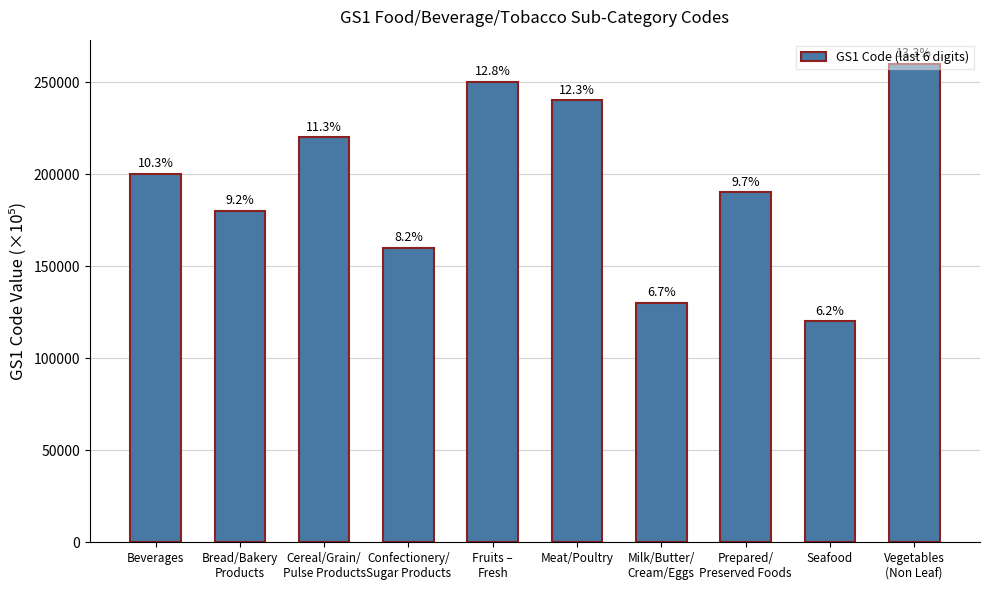

Are the bars horizontal?

No